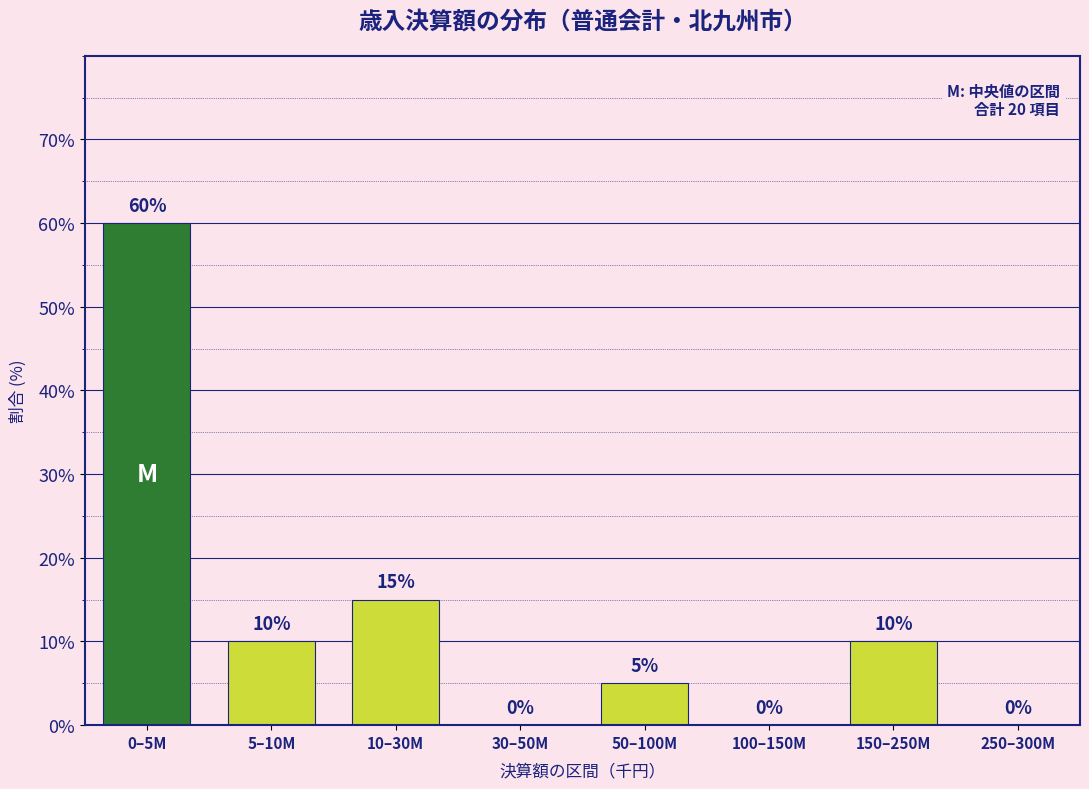

Reading left to right, extract all data points from this chart.

0–5M=60	5–10M=10	10–30M=15	30–50M=0	50–100M=5	100–150M=0	150–250M=10	250–300M=0